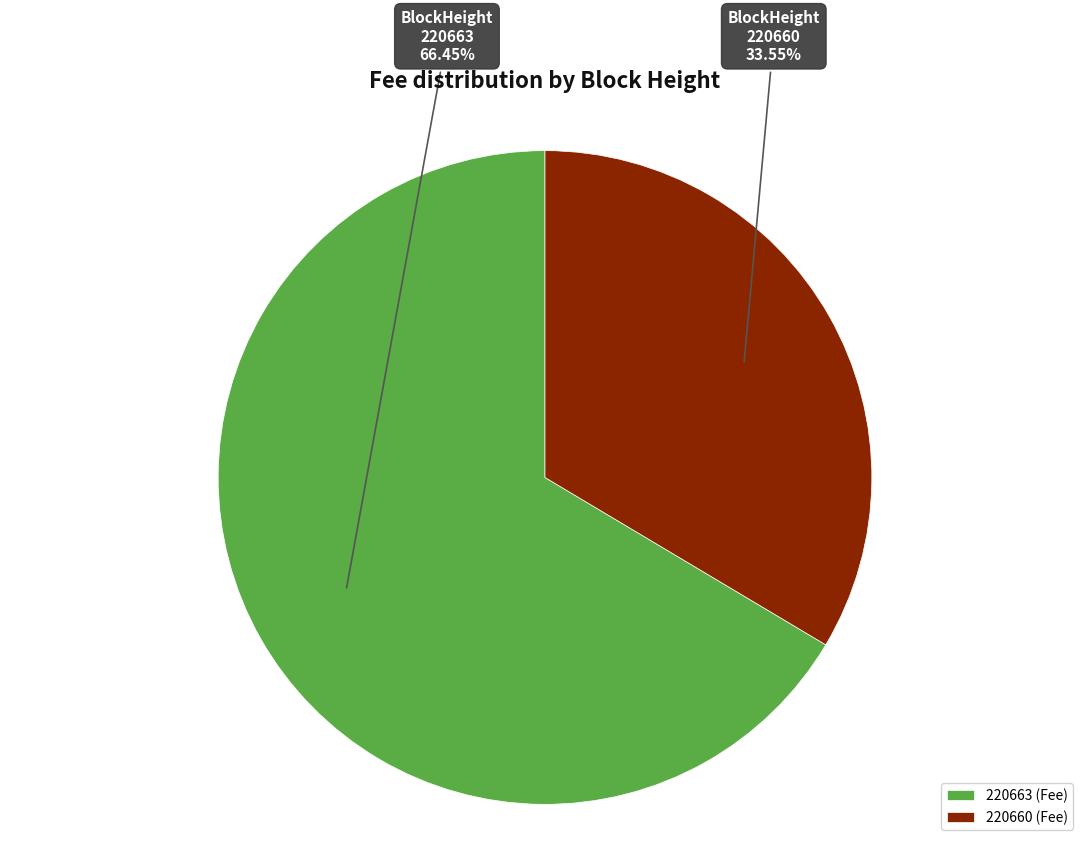

Is it true that 220660 is 22% of the pie?

False